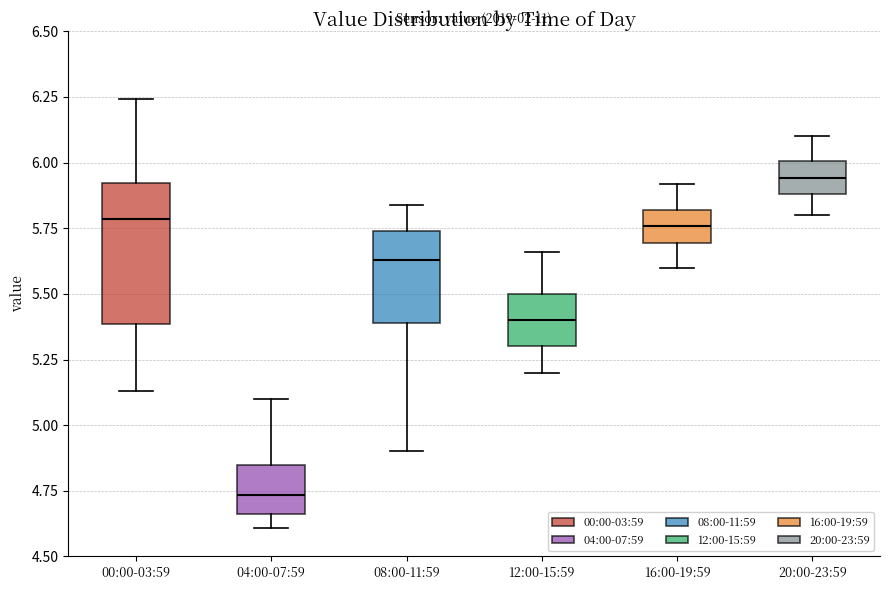

Reading left to right, read every box against the y-axis: the position of its median line, the range the box covers, and the ends of its whiskers. The values are not printed on the chart, so give them approximately, as read against the axis.

00:00-03:59: median 5.80, box 5.40 to 5.90, whiskers 5.15 to 6.25
04:00-07:59: median 4.75, box 4.65 to 4.85, whiskers 4.60 to 5.10
08:00-11:59: median 5.65, box 5.40 to 5.75, whiskers 4.90 to 5.85
12:00-15:59: median 5.40, box 5.30 to 5.50, whiskers 5.20 to 5.65
16:00-19:59: median 5.75, box 5.70 to 5.80, whiskers 5.60 to 5.90
20:00-23:59: median 5.95, box 5.90 to 6.00, whiskers 5.80 to 6.10